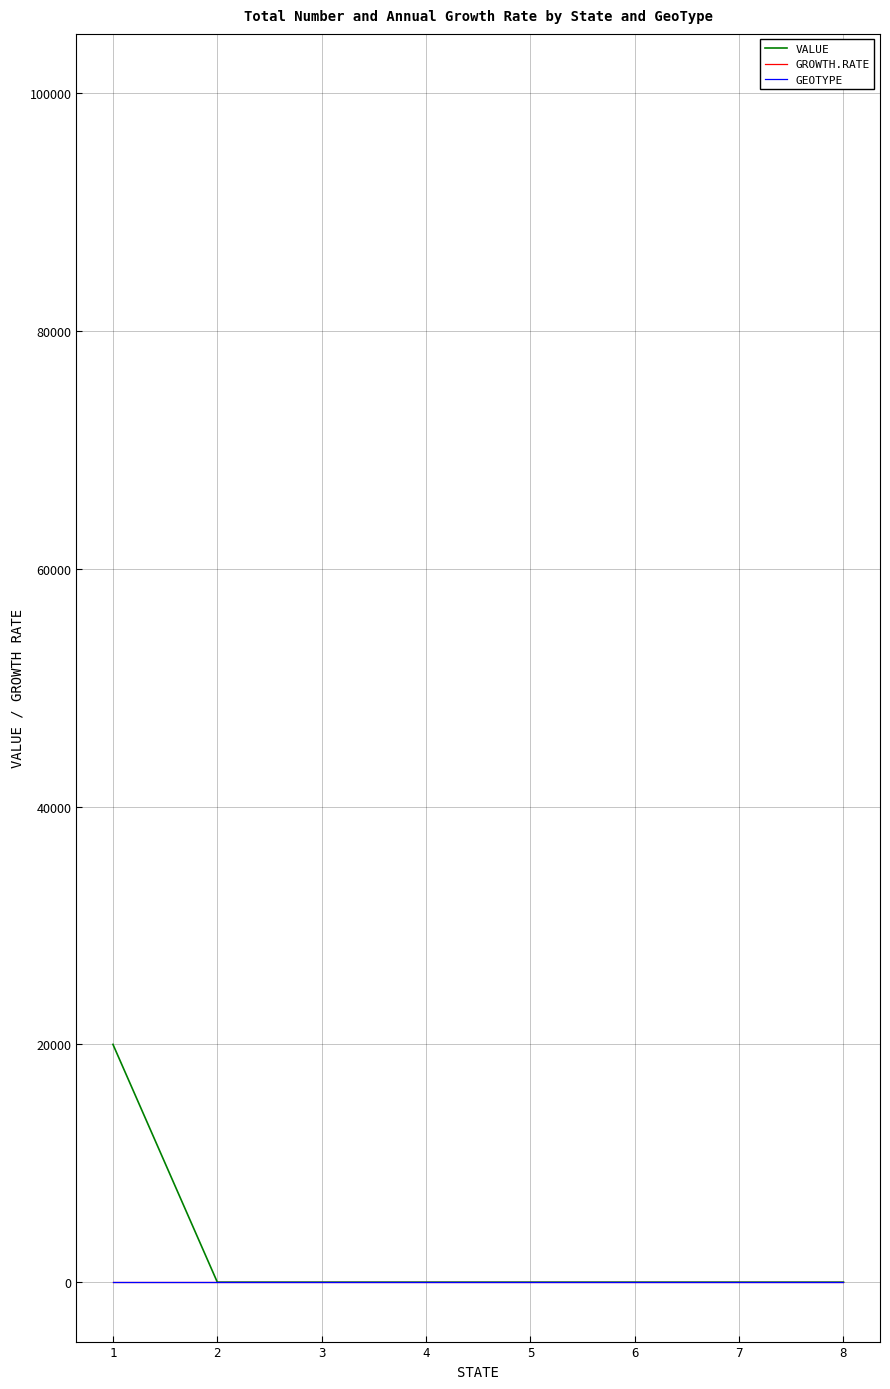

Count the number of data series in this chart.

3